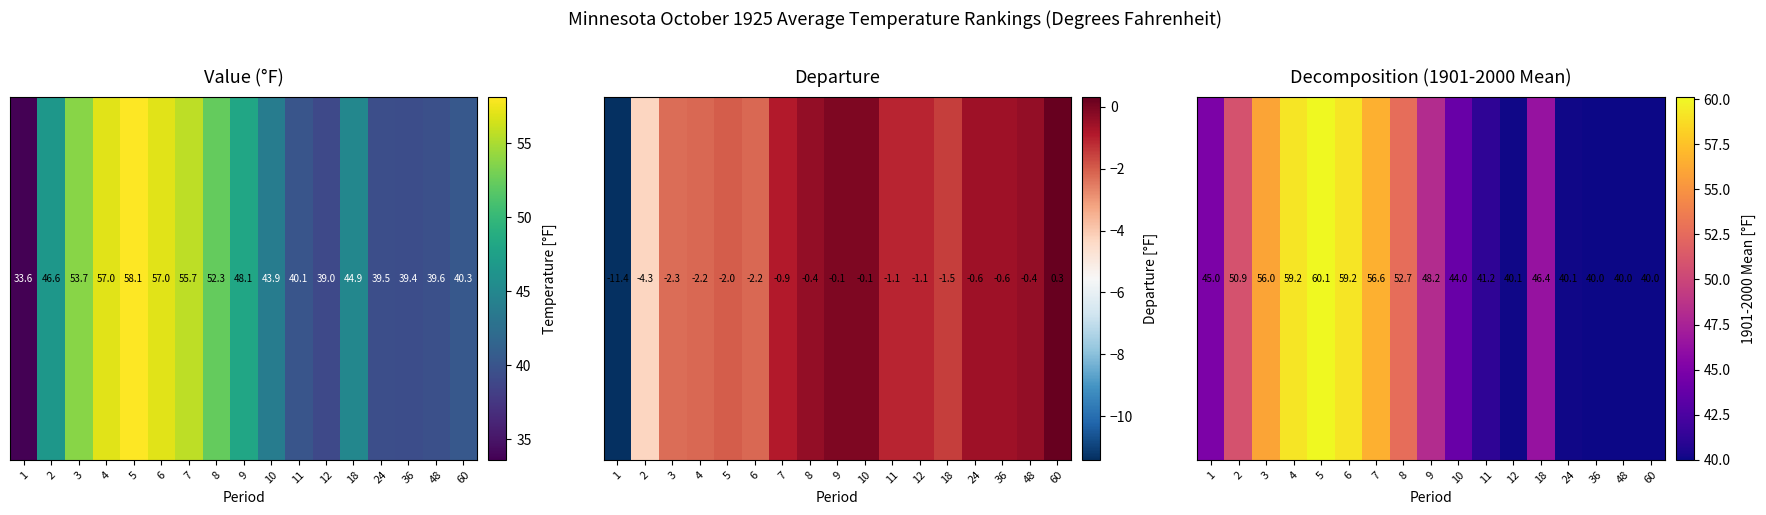

Which label corresponds to the largest value in the chart?

5